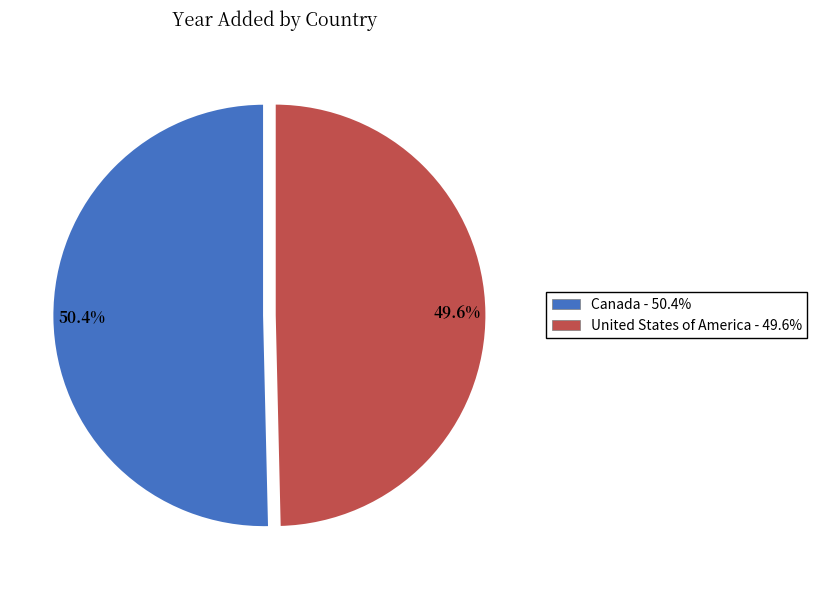

What percentage is the United States of America slice, to the nearest percent?

50%